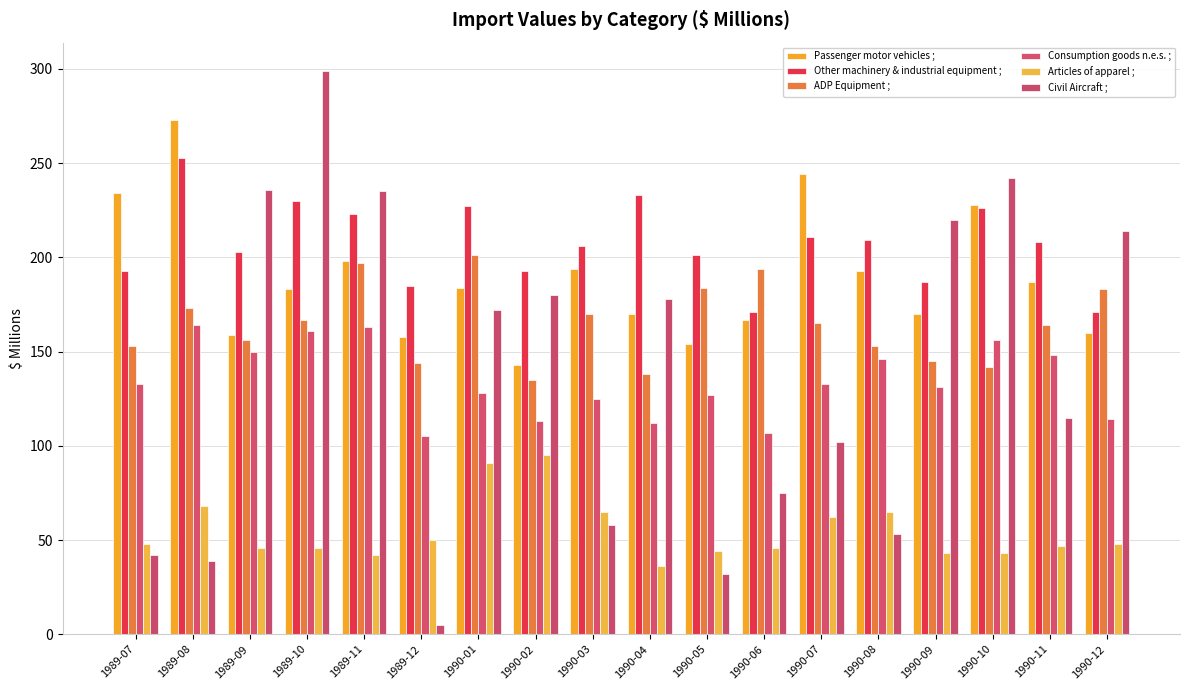

What is the minimum value for ADP Equipment ;?

135